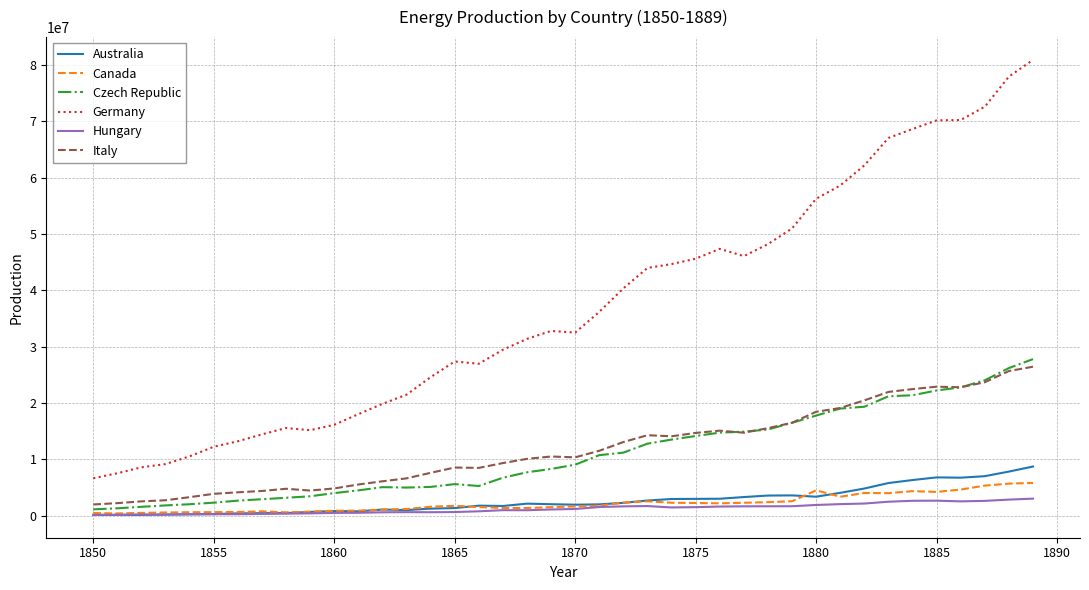

Which series has the largest range (max minus min)?

Germany